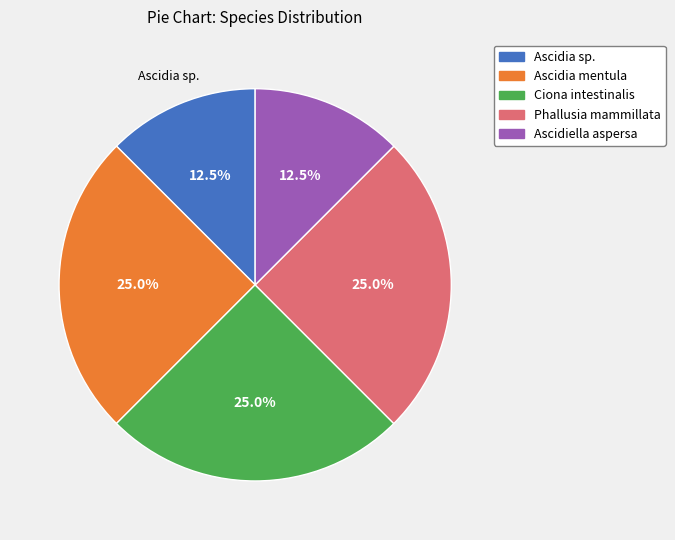

Count the number of slices in the pie.

5